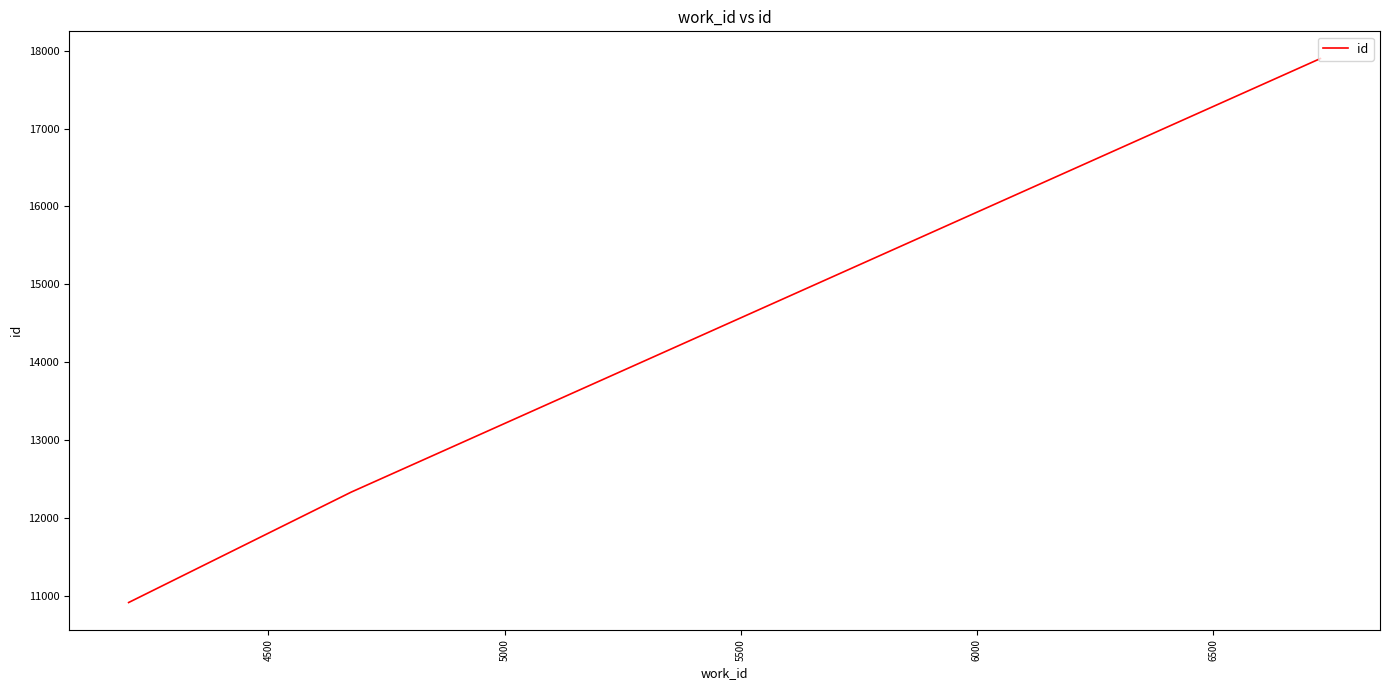

What is the difference between the maximum and minimum values?

6989